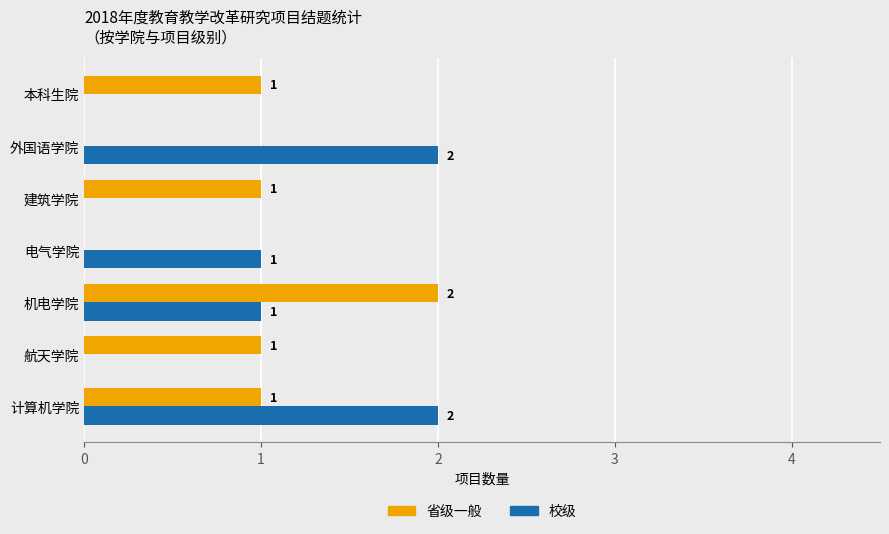

How many 省级一般 values are between 0 and 1?

6